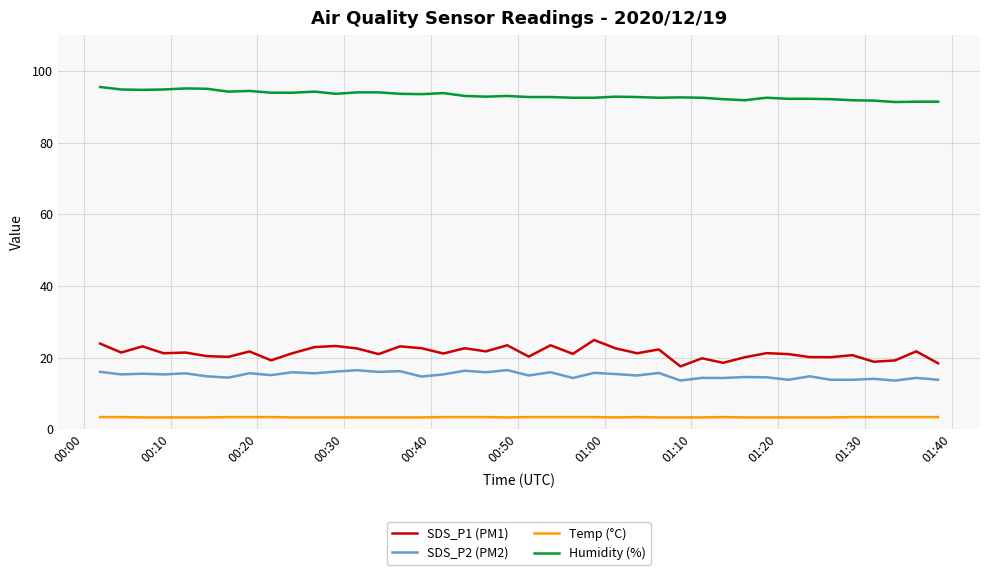

List the series in order of their peak value, highest first.

Humidity (%), SDS_P1 (PM1), SDS_P2 (PM2), Temp (°C)